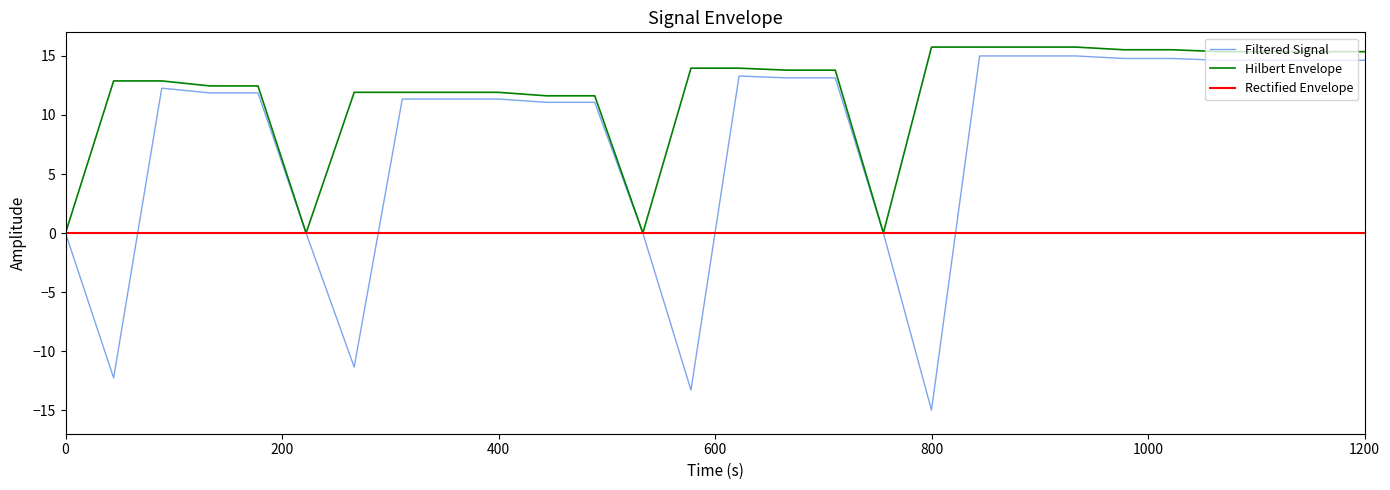

List the series in order of their peak value, lowest first.

Rectified Envelope, Filtered Signal, Hilbert Envelope